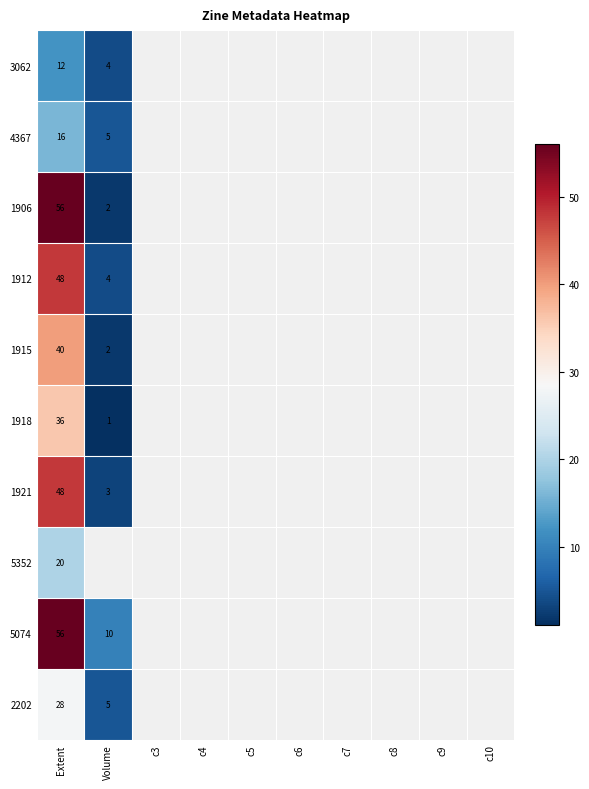

Between c5 and c7, which is larger?

c7